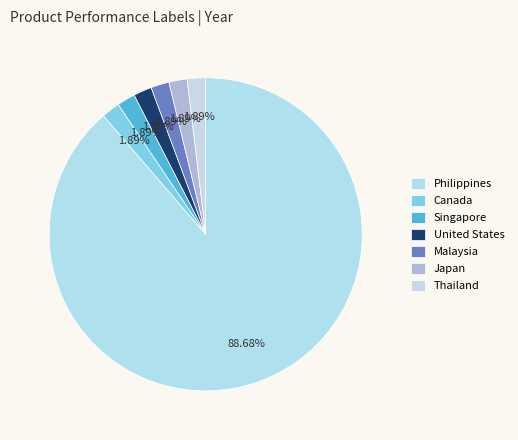

Count the number of slices in the pie.

7